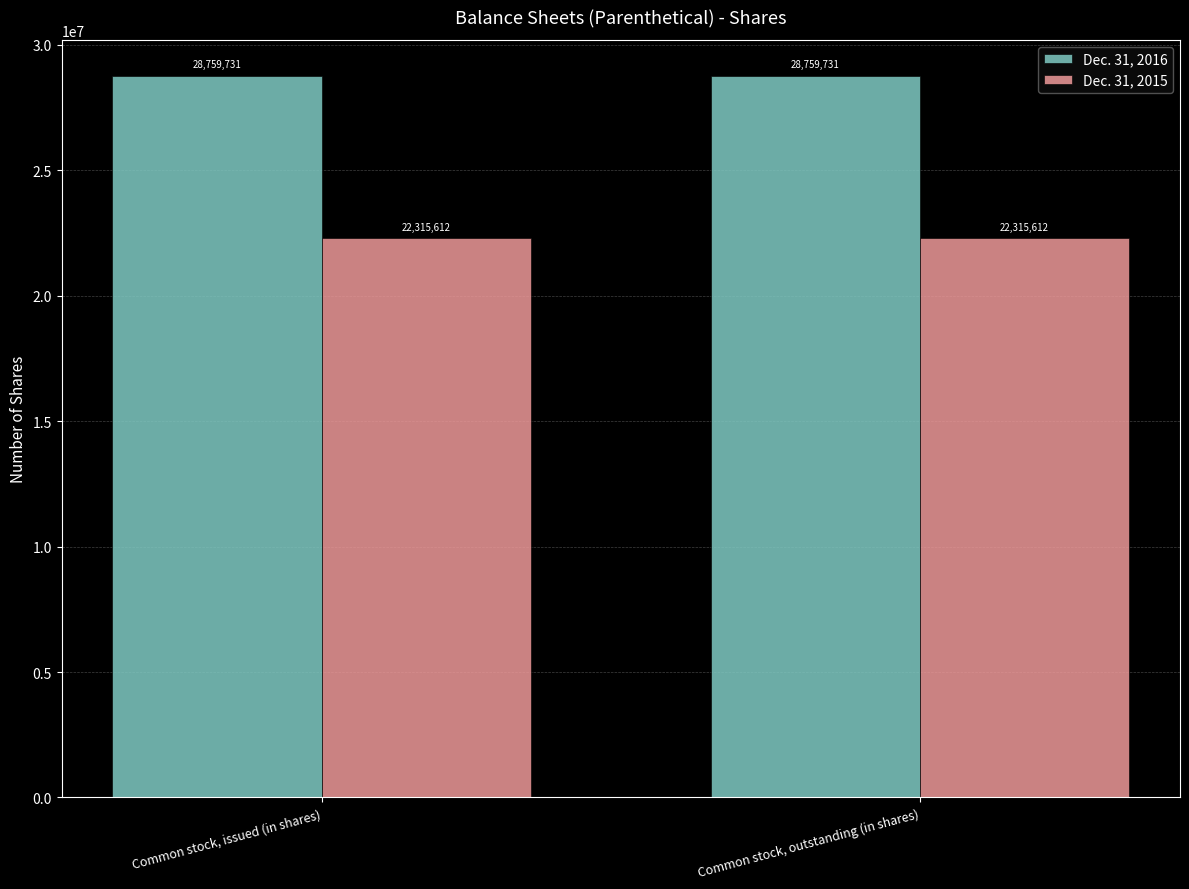

What value does the Dec. 31, 2015 series have at Common stock, issued (in shares)?

22315612